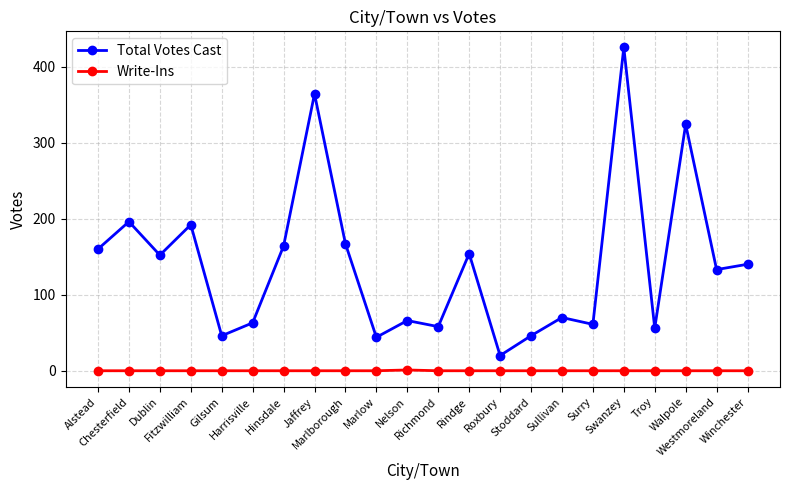

What is the value of the Total Votes Cast point at the 4th from the left?

192